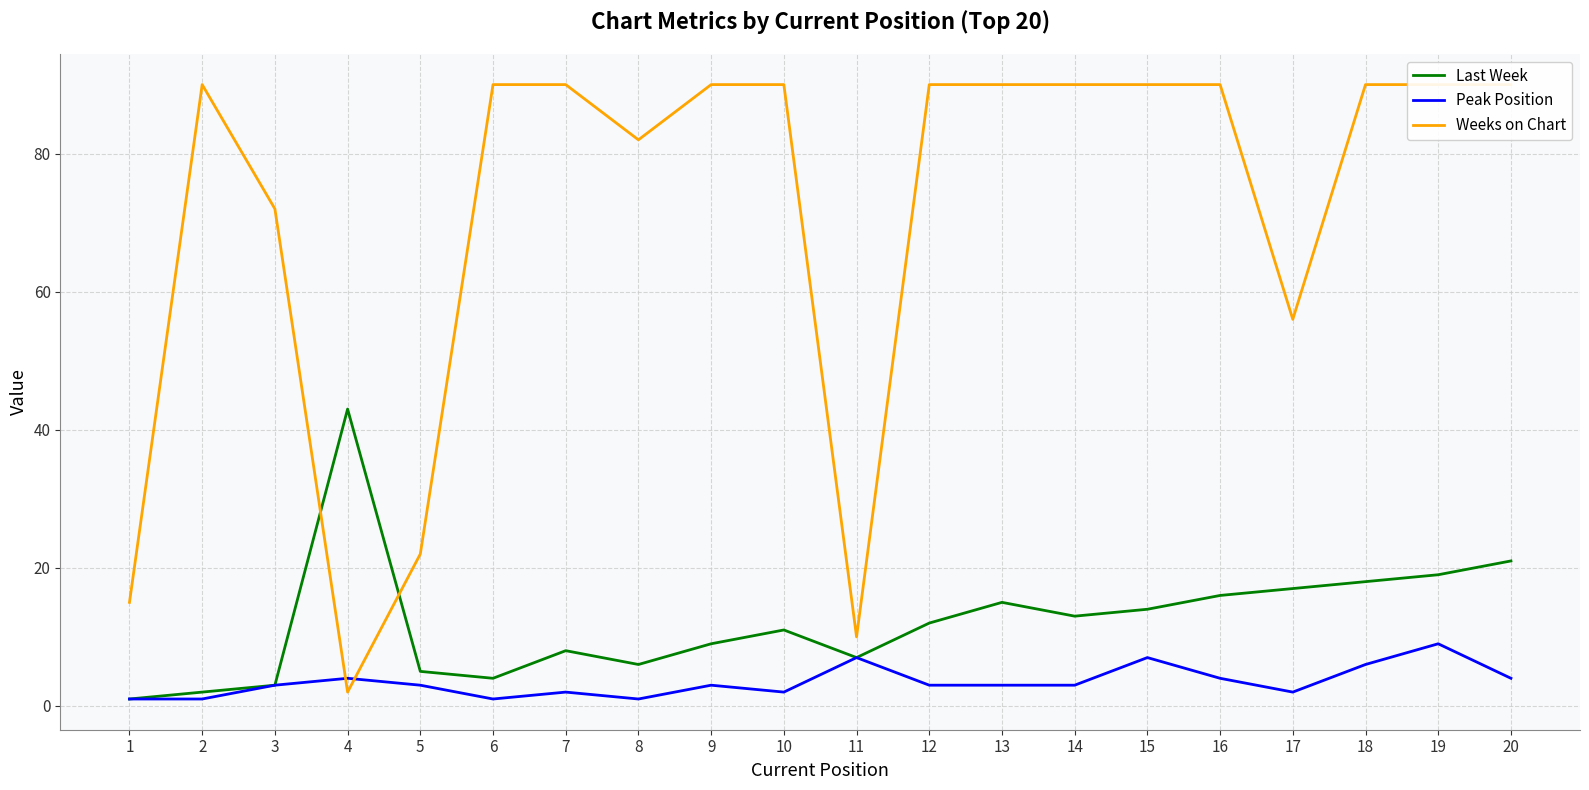

List the series in order of their peak value, lowest first.

Peak Position, Last Week, Weeks on Chart